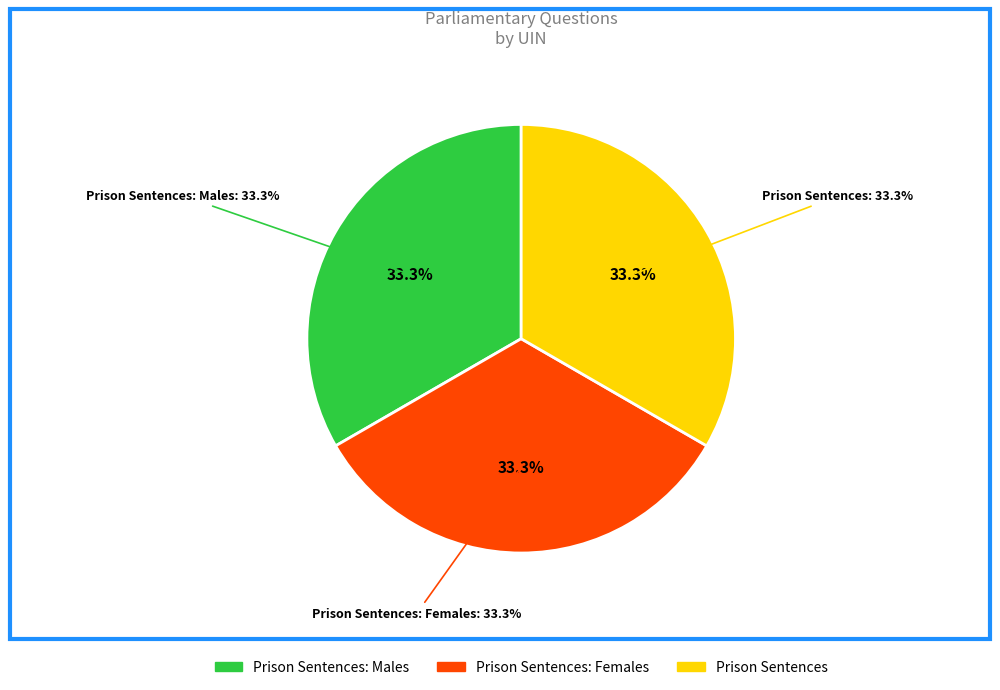

What percentage is the Prison Sentences: Females slice, to the nearest percent?

33%